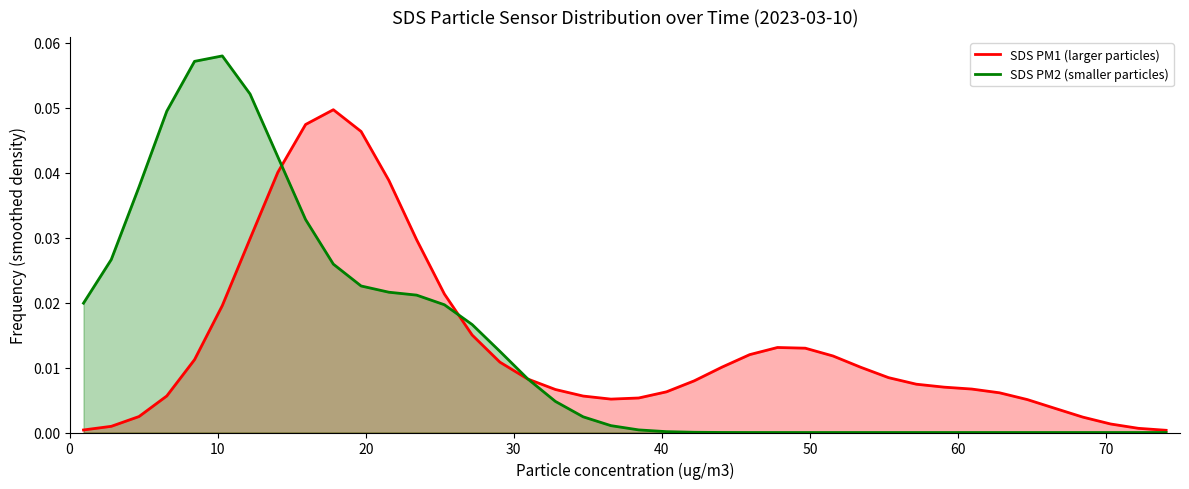

Count the number of data series in this chart.

2